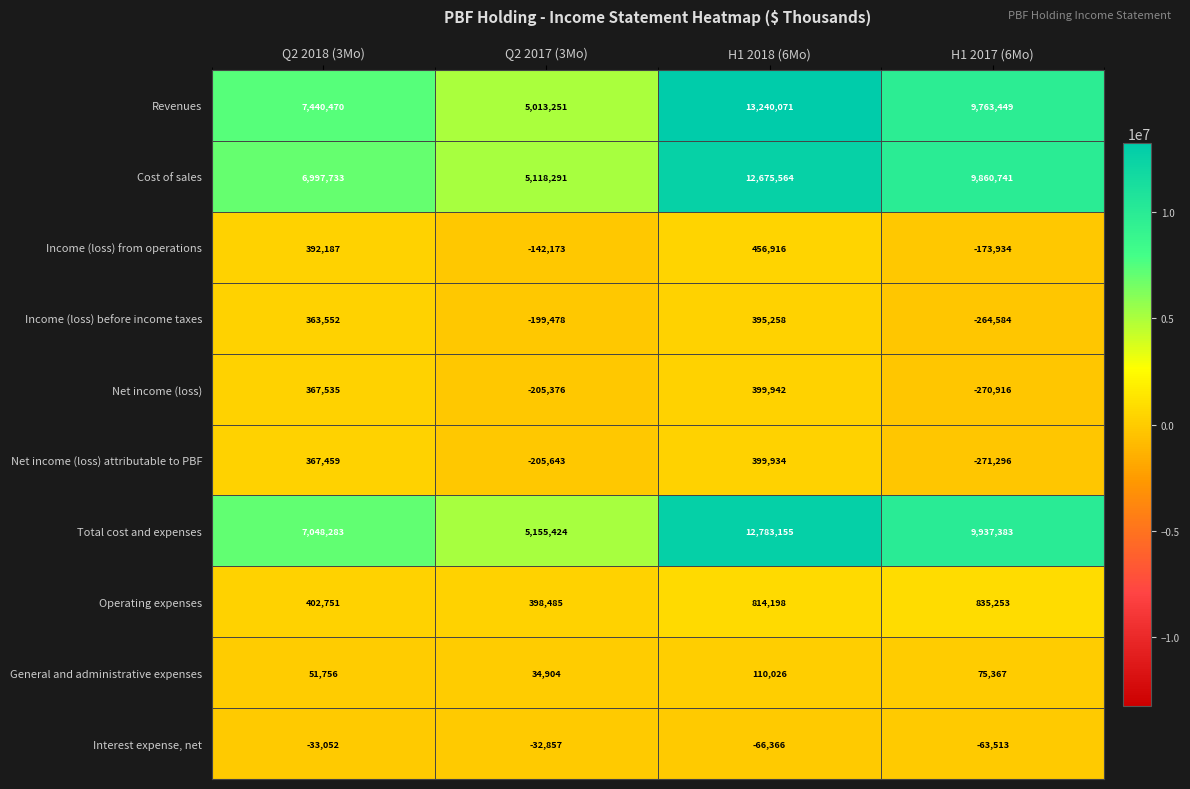

At which label is Net income (loss) attributable to PBF closest to 64319?

Q2 2017 (3Mo)